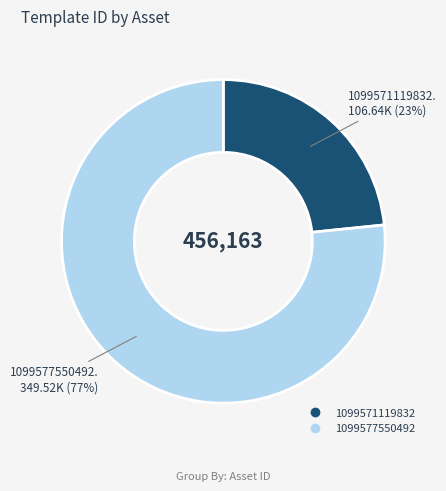

Is there any slice that represents more than half of the pie?

Yes